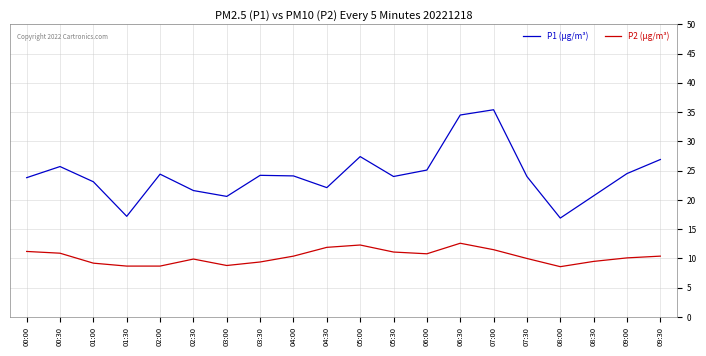

What position from the left is 06:30?

14